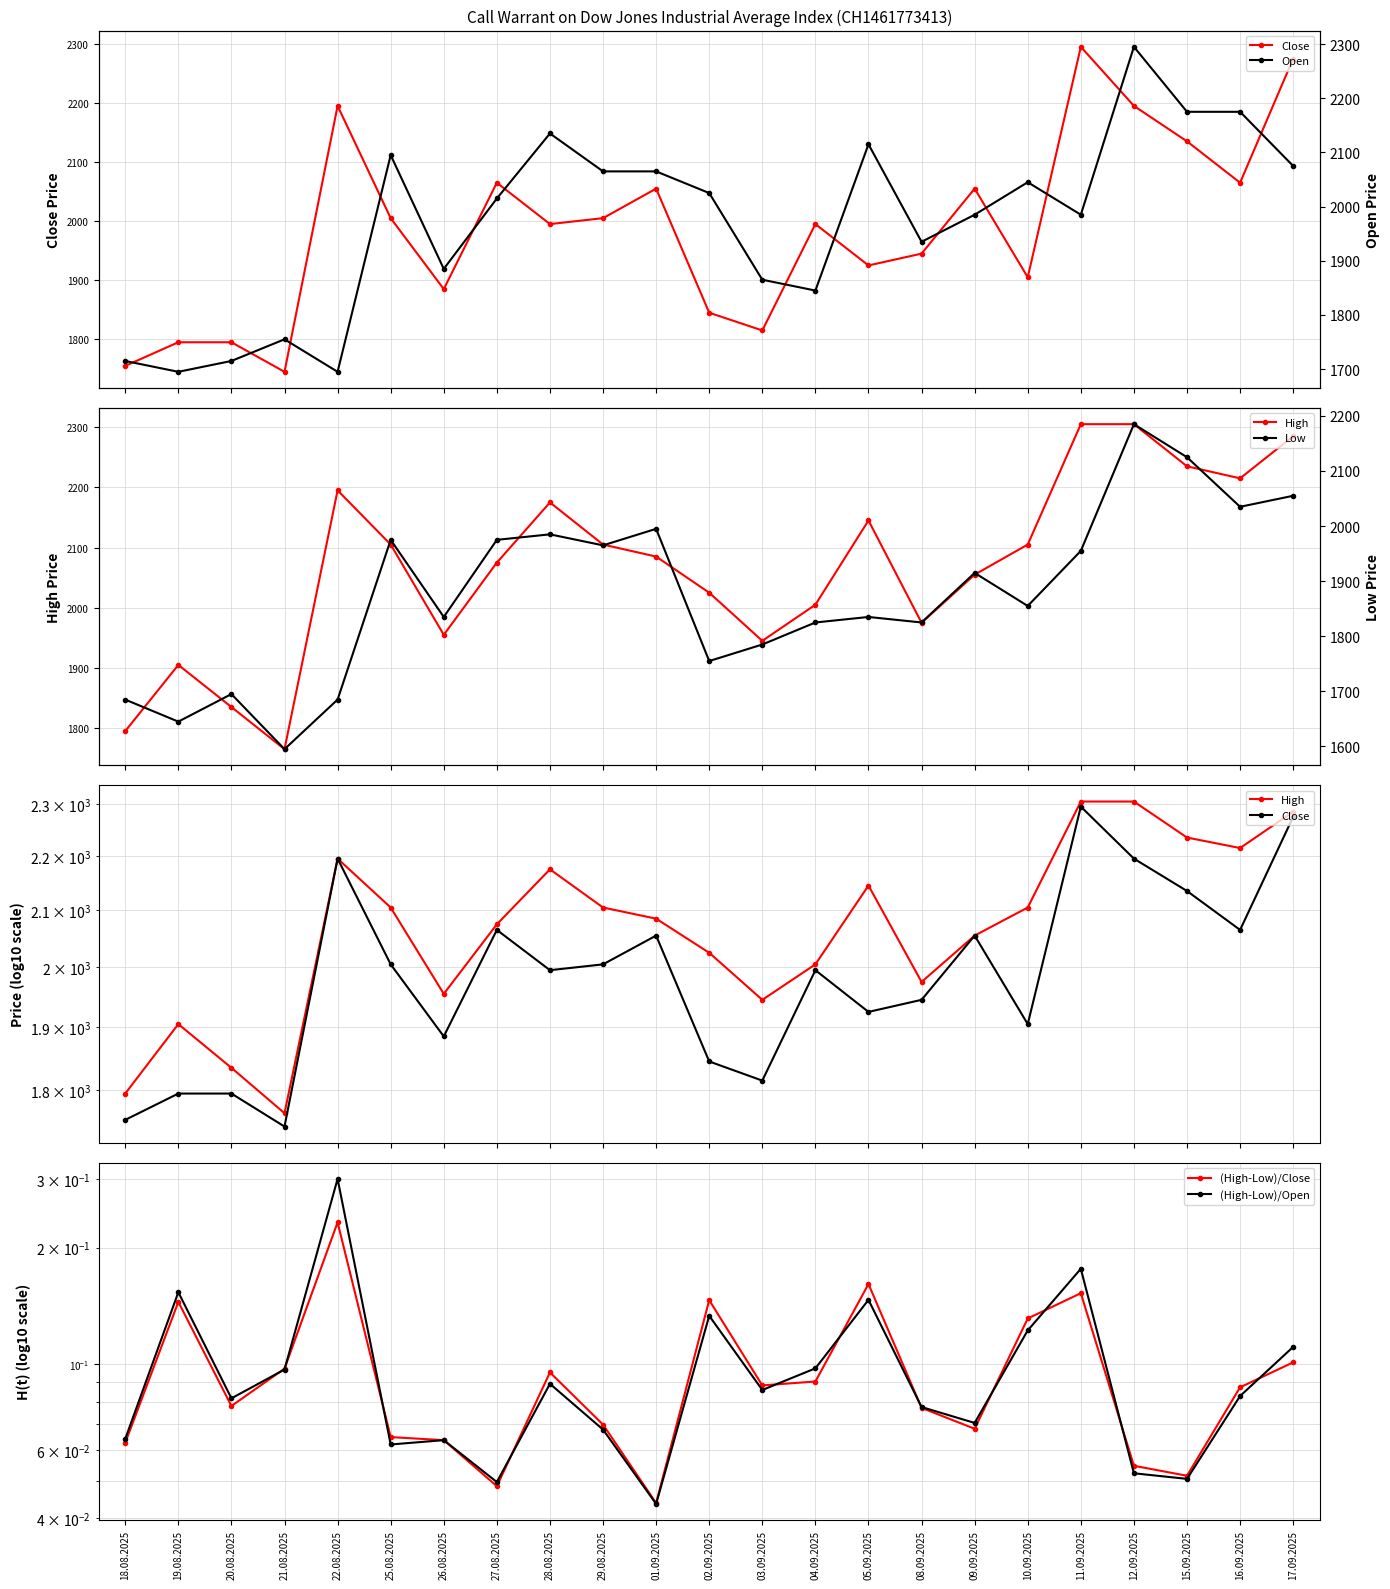

True or false: High has more than 0 interior local peaks.

True